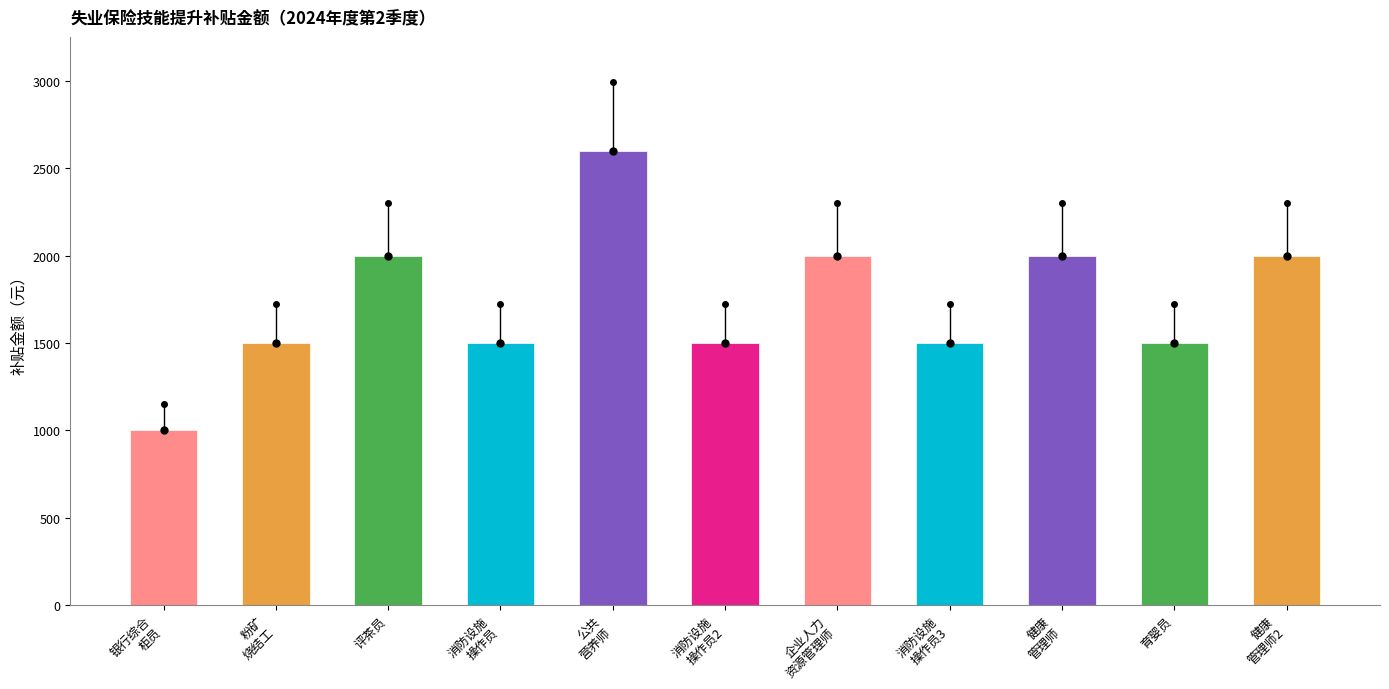

Reading right to left, what are all the values shown in this chart?

健康
管理师2=2000	育婴员=1500	健康
管理师=2000	消防设施
操作员3=1500	企业人力
资源管理师=2000	消防设施
操作员2=1500	公共
营养师=2600	消防设施
操作员=1500	评茶员=2000	粉矿
烧结工=1500	银行综合
柜员=1000